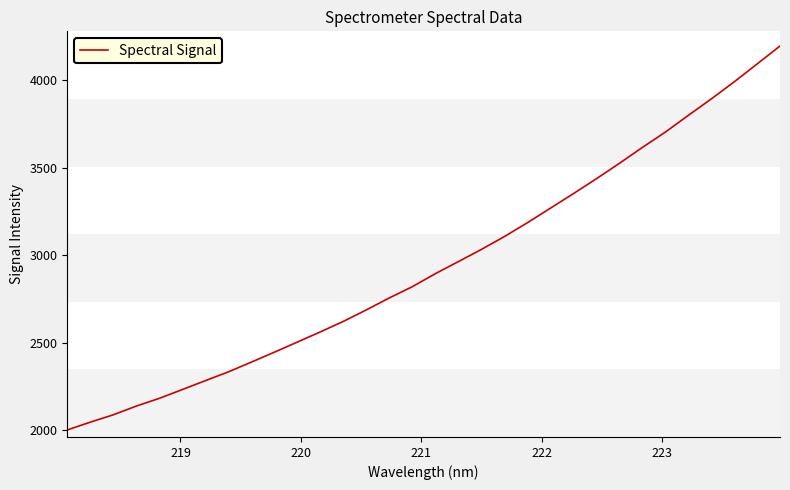

Does the chart display data point markers on the line(s)?

No